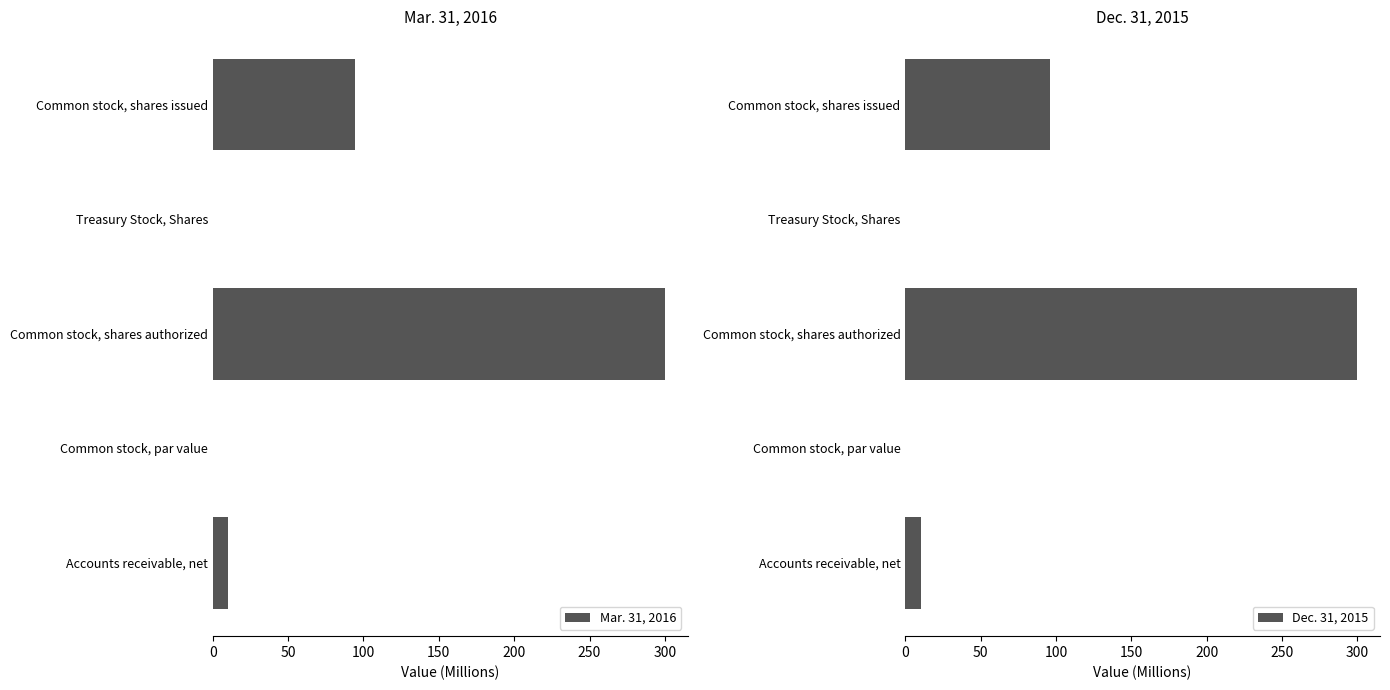

What is the maximum value for Mar. 31, 2016?

300.0